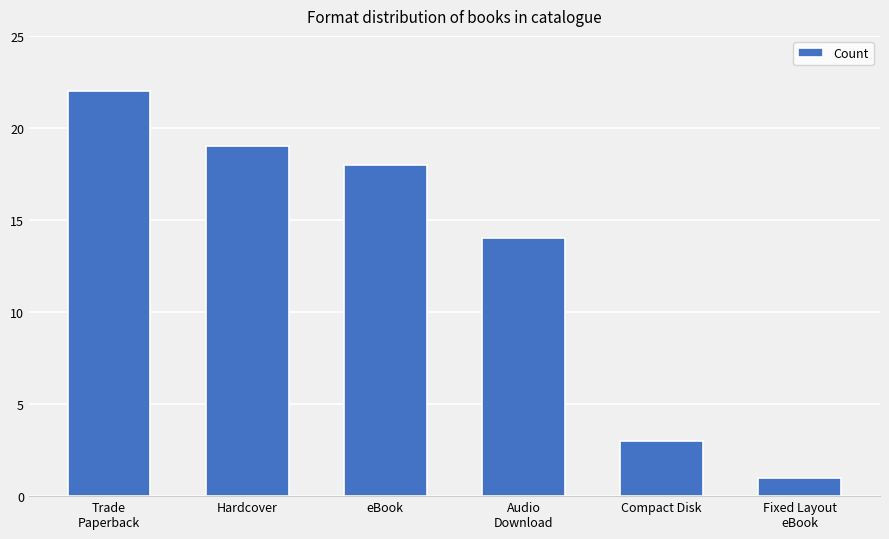

Rank the categories by value from lowest to highest.

Fixed Layout
eBook, Compact Disk, Audio
Download, eBook, Hardcover, Trade
Paperback